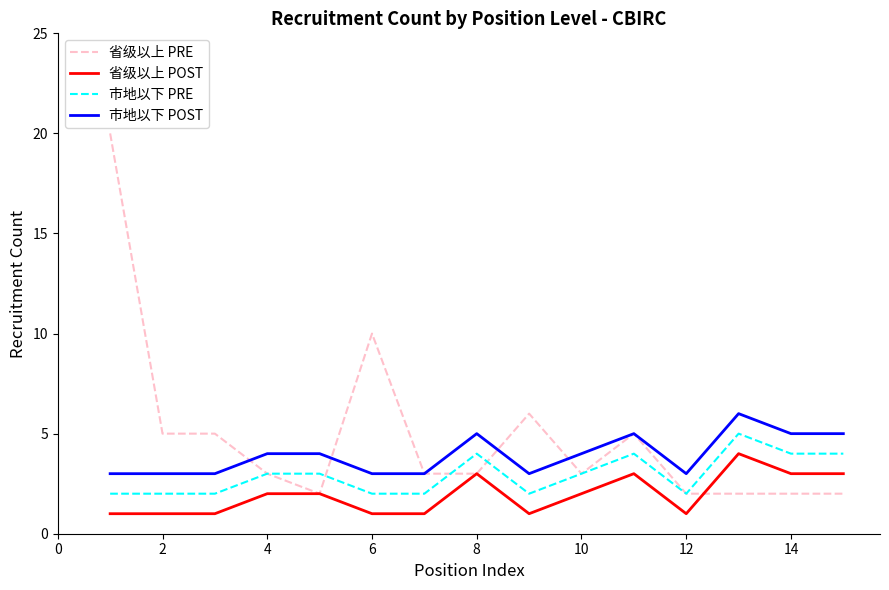

Which series has the largest total across all categories?

省级以上 PRE